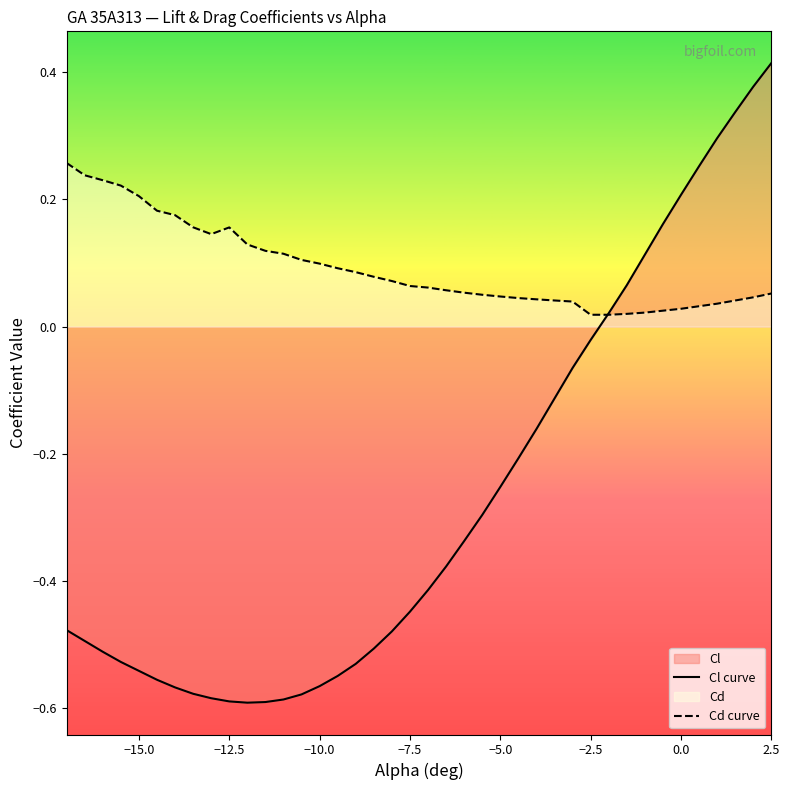

Reading right to left, extract all data points from this chart.

Cl curve: 0.4	0.4	0.3	0.3	0.3	0.2	0.2	0.1	0.1	0.0	-0.0	-0.1	-0.1	-0.2	-0.2	-0.3	-0.3	-0.3	-0.4	-0.4	-0.4	-0.5	-0.5	-0.5	-0.5	-0.6	-0.6	-0.6	-0.6	-0.6	-0.6	-0.6	-0.6	-0.6	-0.6	-0.5	-0.5	-0.5	-0.5	-0.5
Cd curve: 0.1	0.0	0.0	0.0	0.0	0.0	0.0	0.0	0.0	0.0	0.0	0.0	0.0	0.0	0.0	0.0	0.1	0.1	0.1	0.1	0.1	0.1	0.1	0.1	0.1	0.1	0.1	0.1	0.1	0.1	0.2	0.1	0.2	0.2	0.2	0.2	0.2	0.2	0.2	0.3